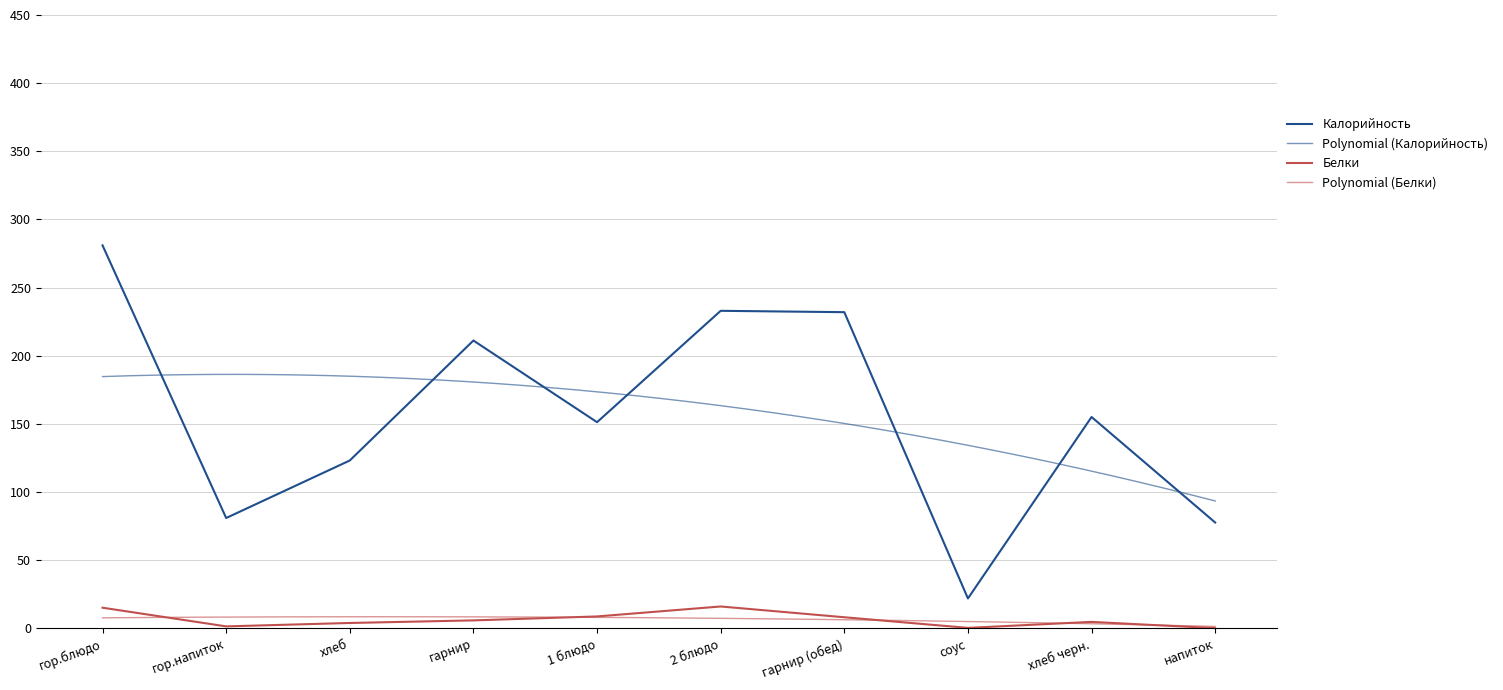

What is the sum of all Белки values?

65.1